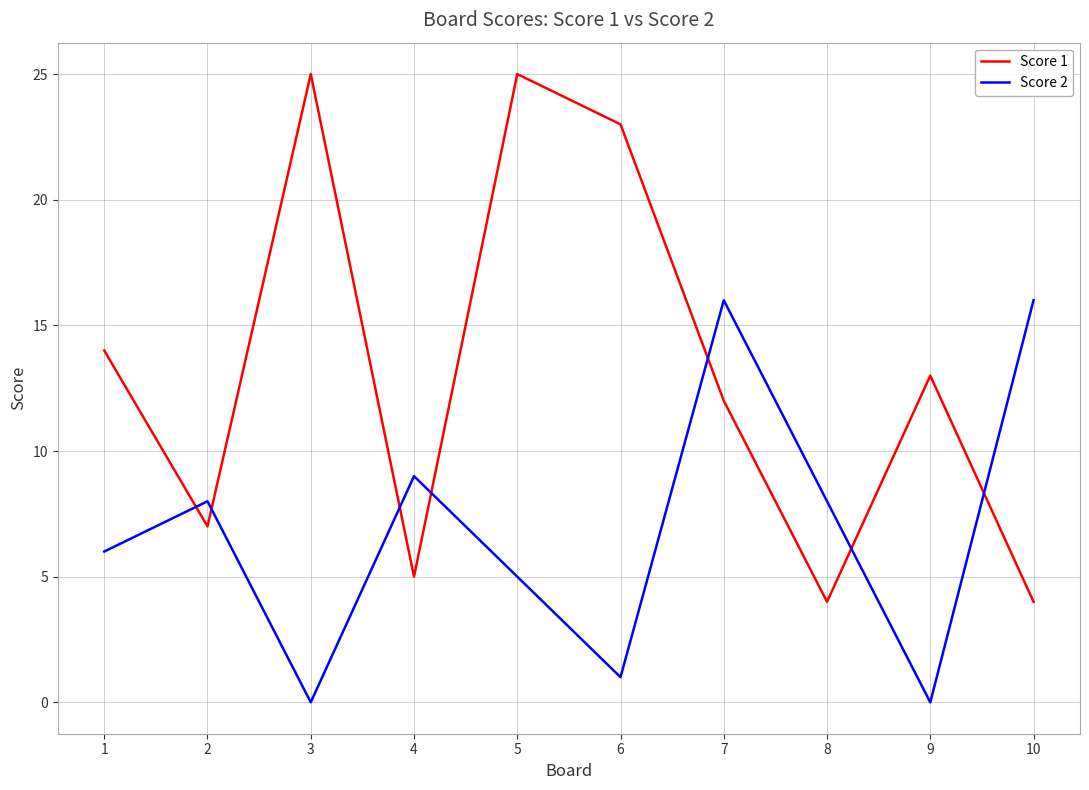

Rank the series by their average value, from lowest to highest.

Score 2, Score 1